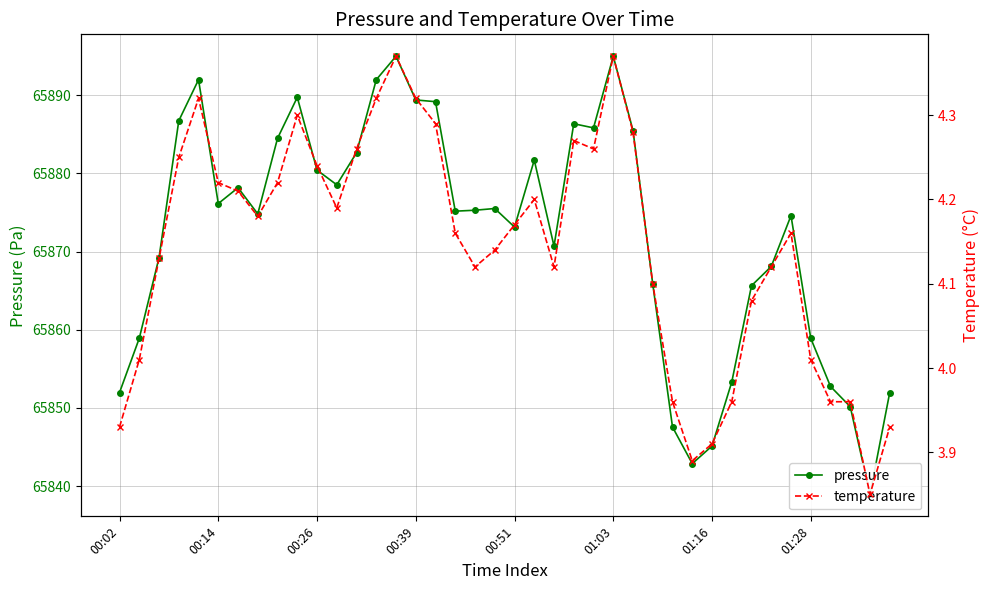

True or false: temperature has a value of 6.3 at 00:26.

False